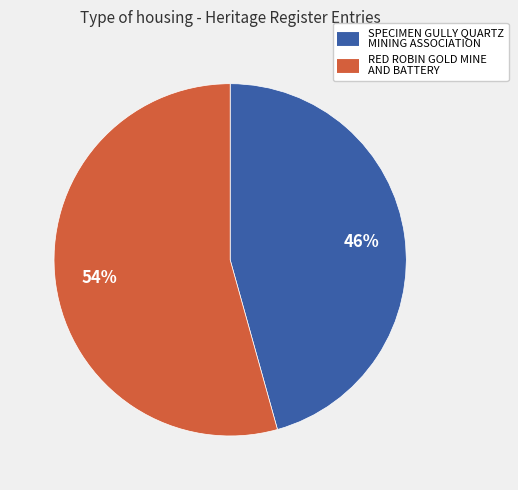

Which slice represents more than half of the pie?

RED ROBIN GOLD MINE AND BATTERY